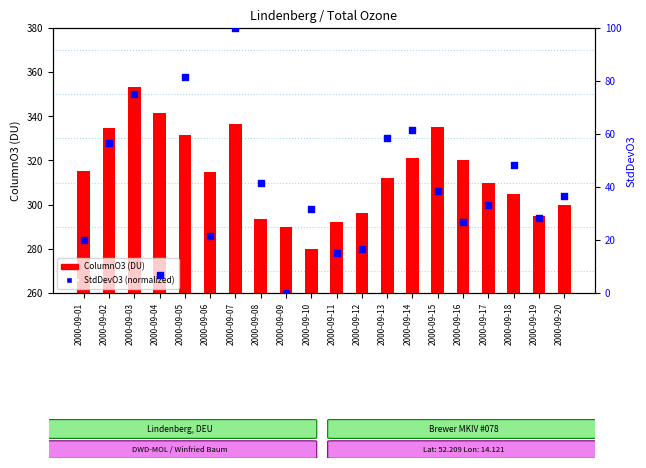

Which series has the largest Y range (max minus min)?

StdDevO3 (normalized)